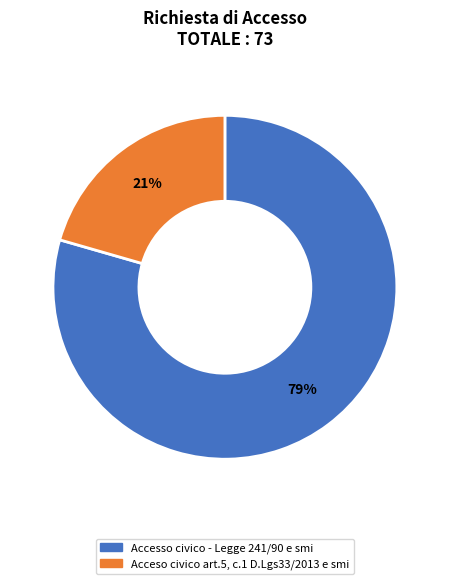

Combined, do Acceso civico art.5, c.1 D.Lgs33/2013 e smi and Accesso civico - Legge 241/90 e smi account for over 50%?

Yes